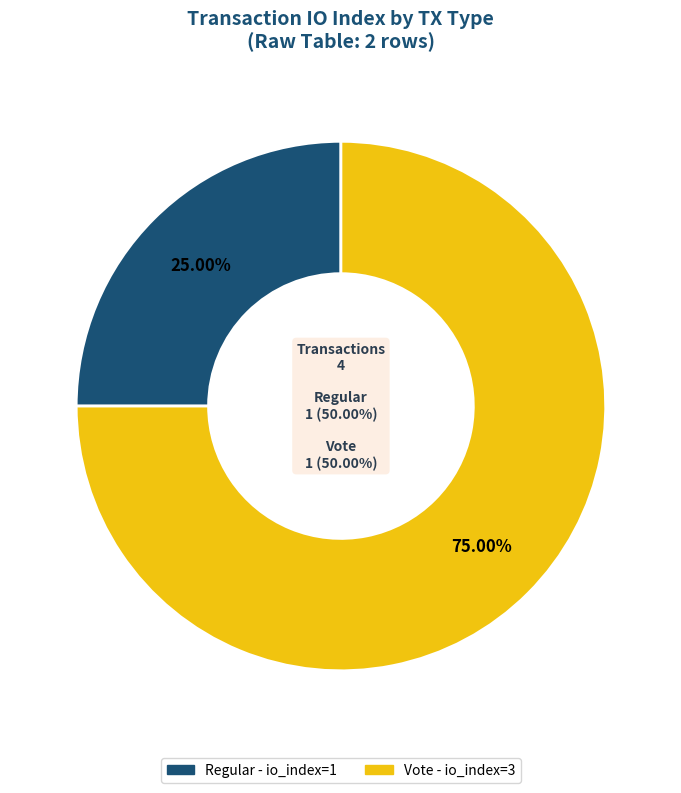

The Vote (io_index=3) slice represents 90% of the pie. True or false?

False